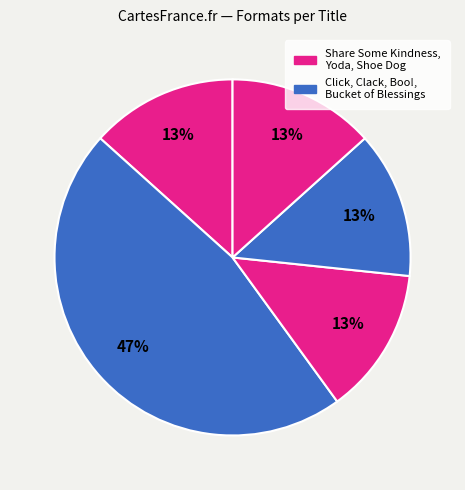

Count the number of slices in the pie.

5